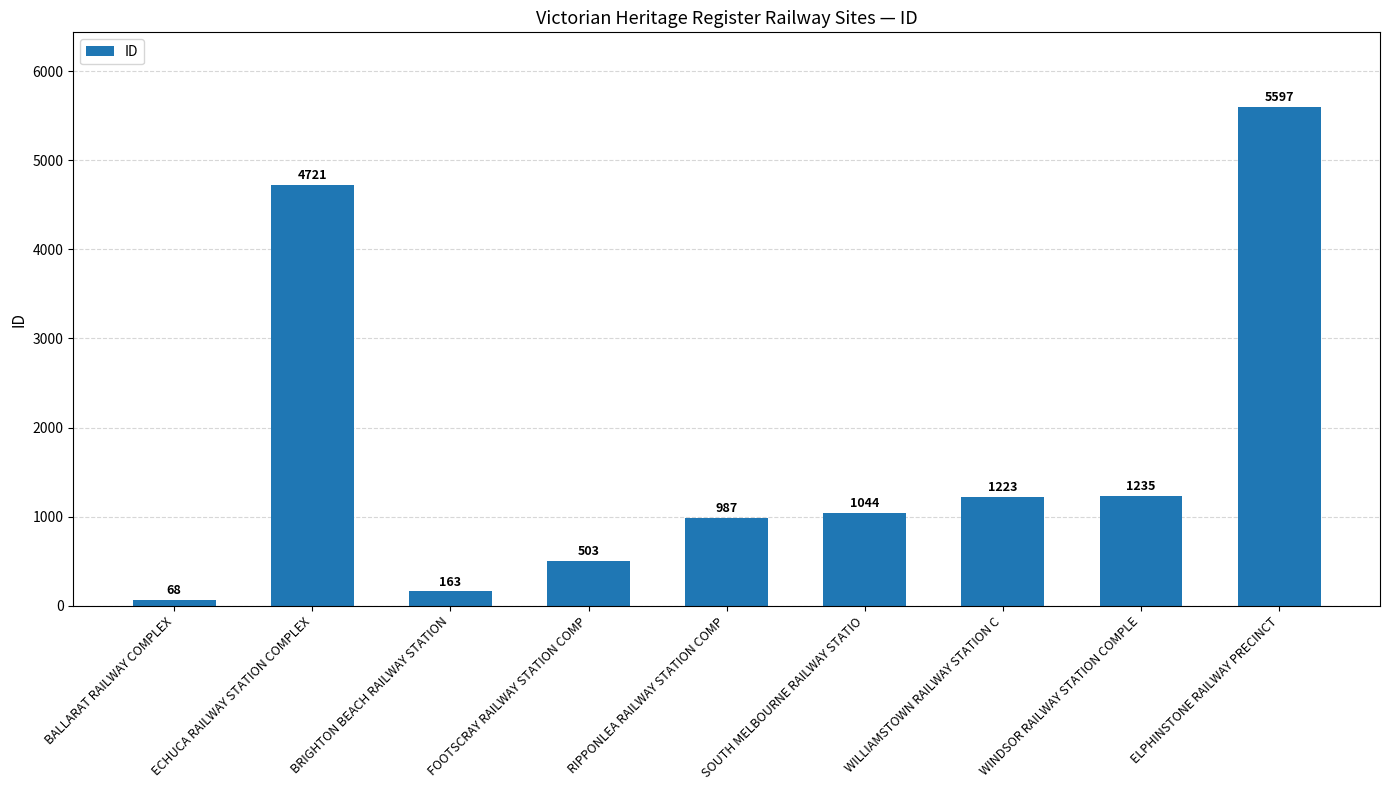

What is the label of the 5th bar from the right?

RIPPONLEA RAILWAY STATION COMP